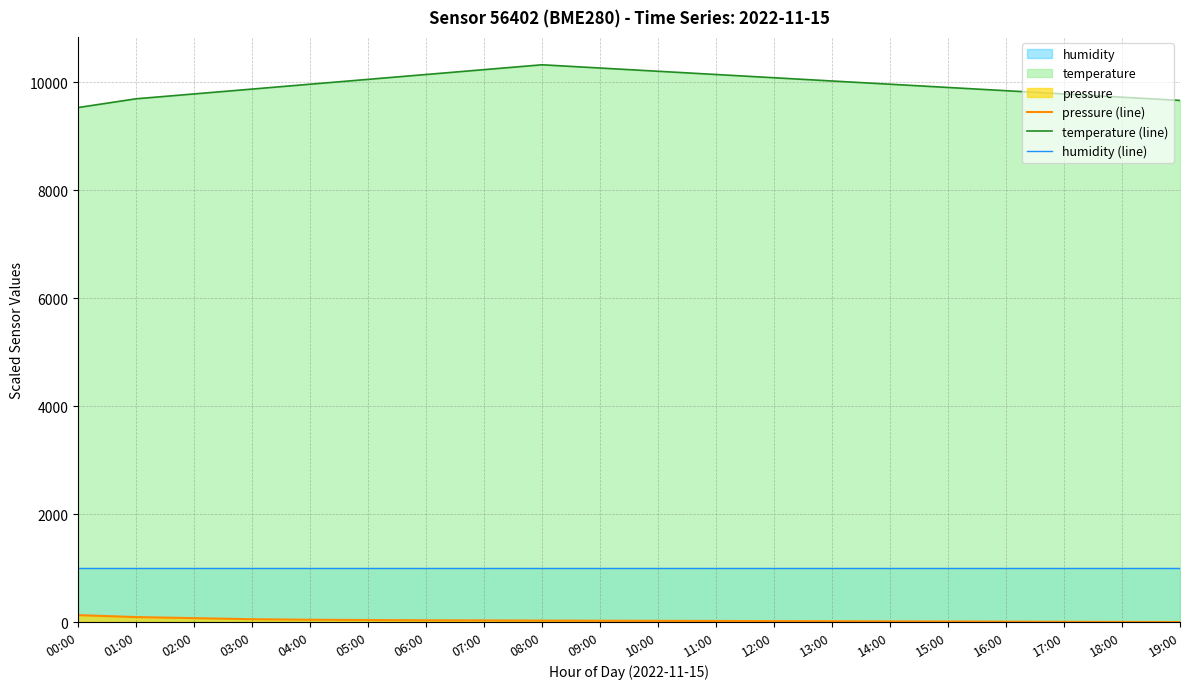

What is the difference between the second highest and second lowest values in the temperature (line) series?

600.0